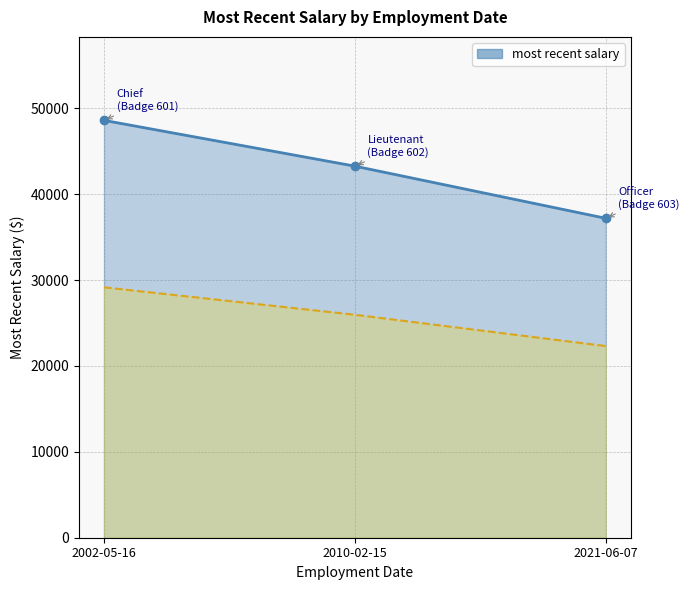

Count the number of categories in the chart.

3